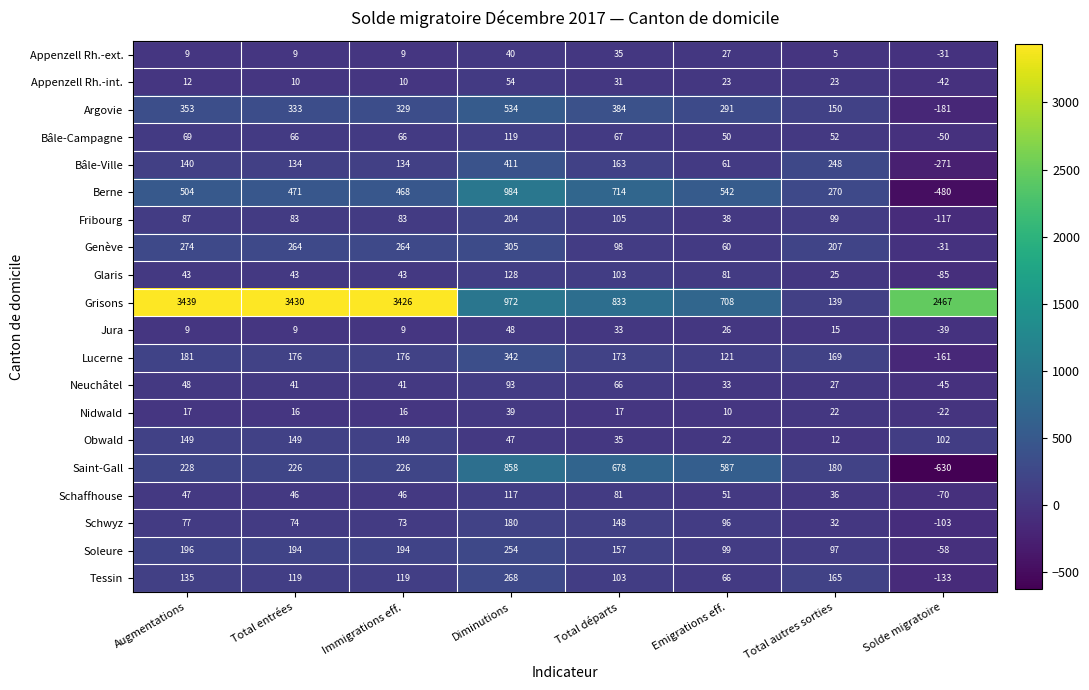

Count the number of categories in the chart.

8